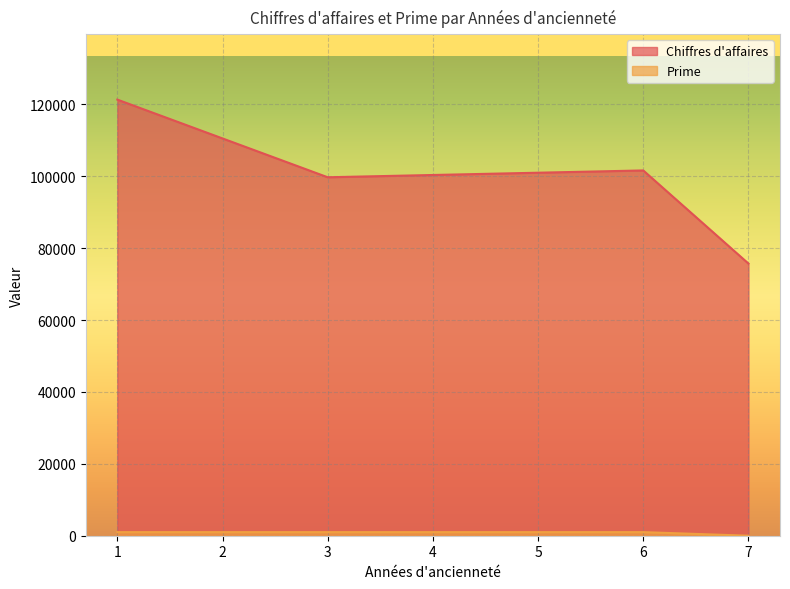

What is the maximum value for Chiffres d'affaires?

121300